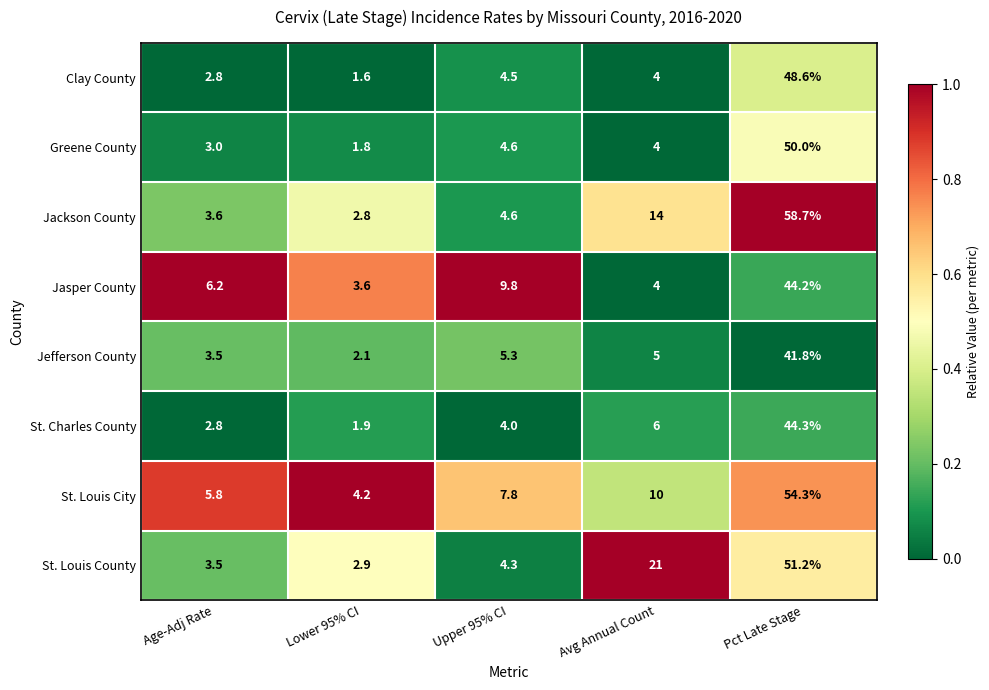

Rank the series by their maximum value, from highest to lowest.

Jackson County, St. Louis City, St. Louis County, Greene County, Clay County, St. Charles County, Jasper County, Jefferson County